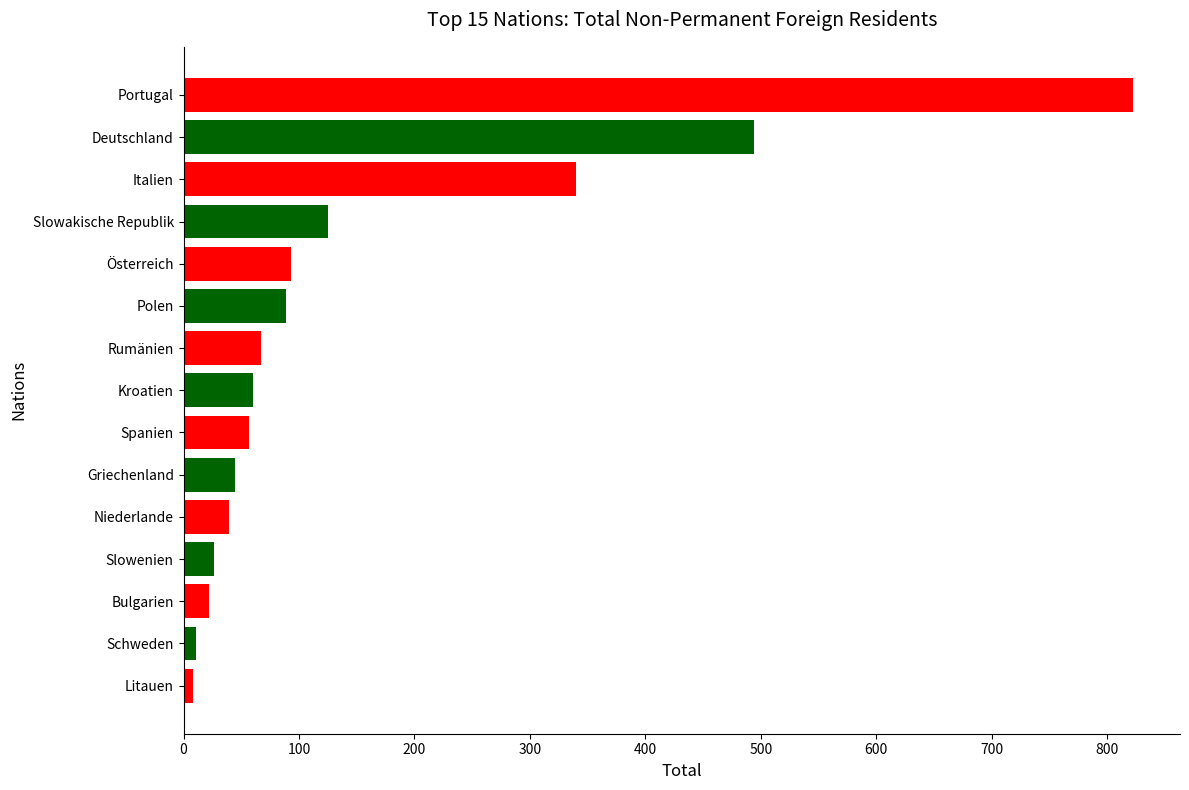

What is the difference between the maximum and second lowest values?

811